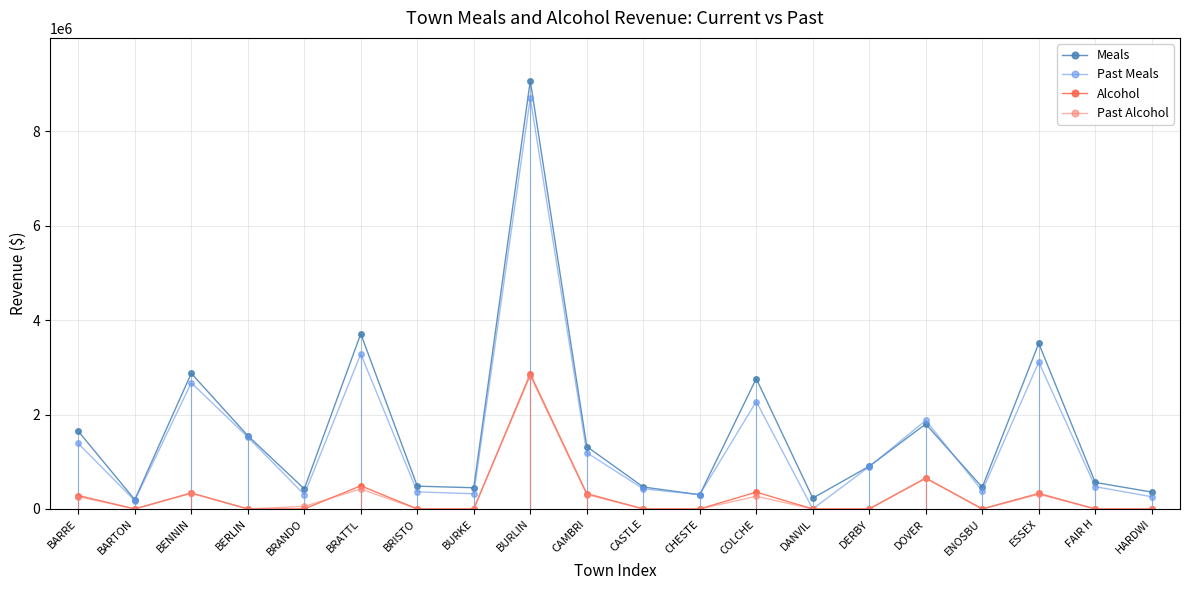

What is the greatest value displayed?

9073847.9